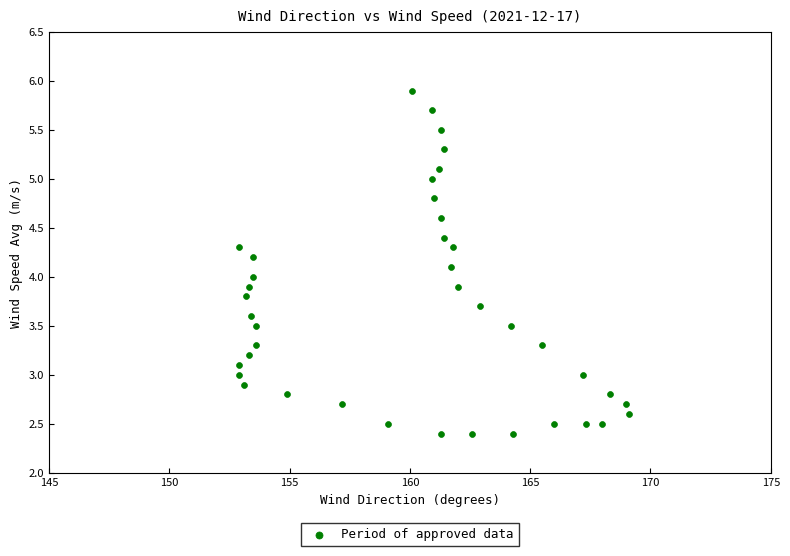

What is the range of Y values (max minus min)?

3.5